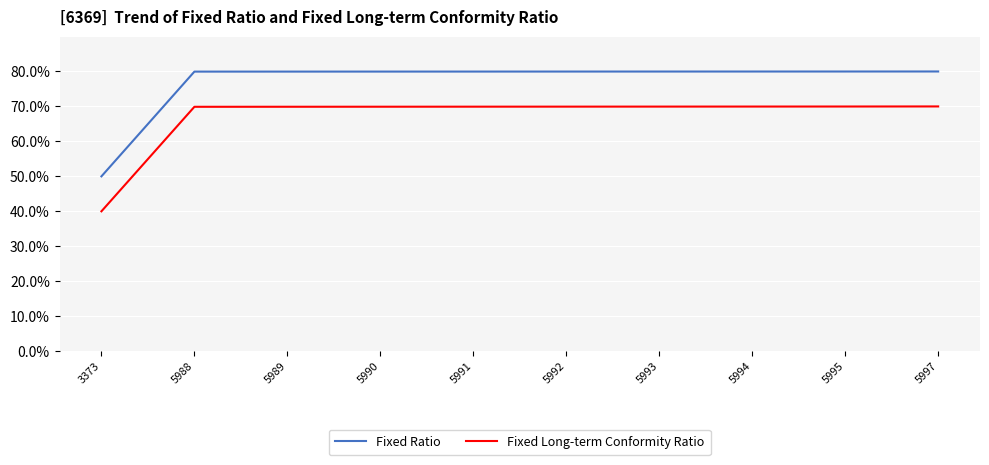

What is the minimum value for Fixed Ratio?

50.0